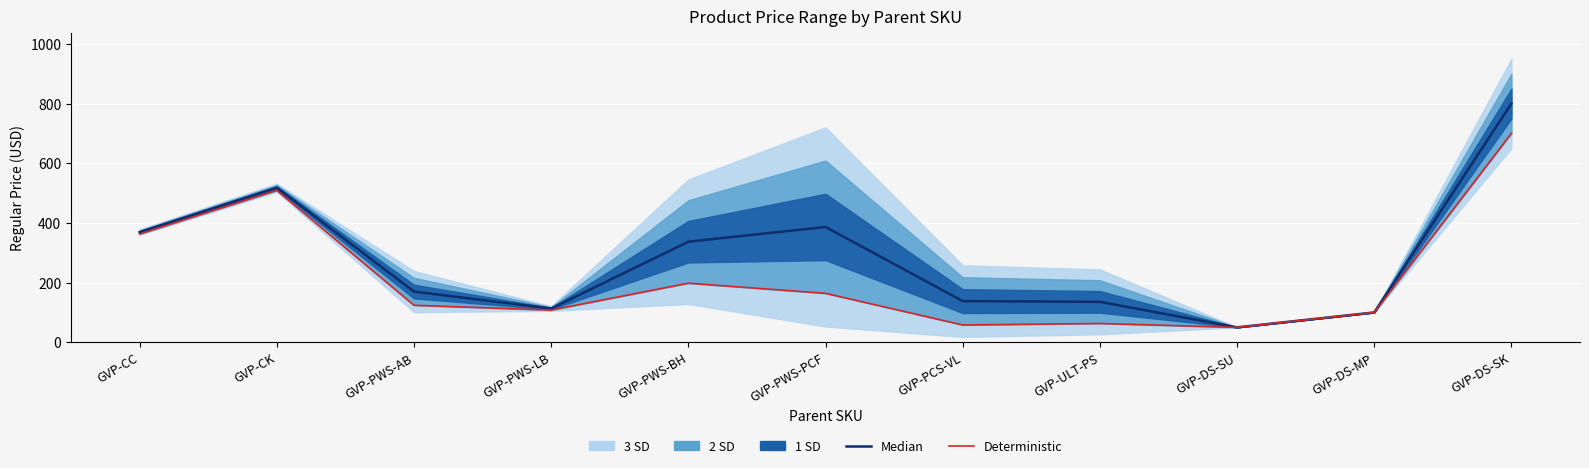

What is the value of the Deterministic point at the 7th from the left?

58.0